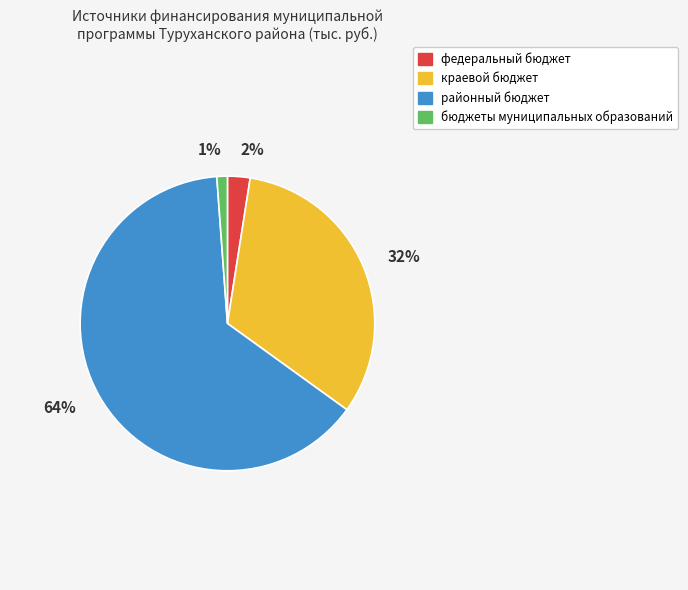

Count the number of slices in the pie.

4